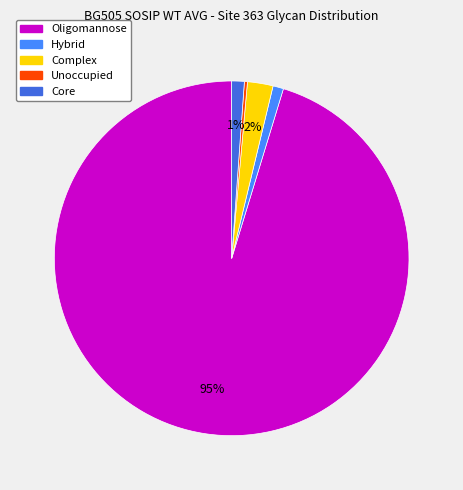

What is the majority slice?

Oligomannose